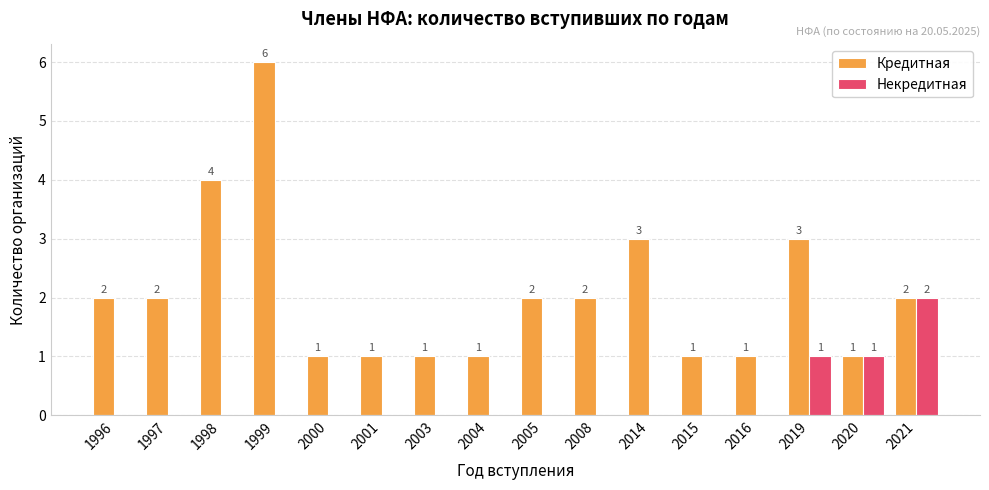

Count the Кредитная values in the range 1 to 3.

14